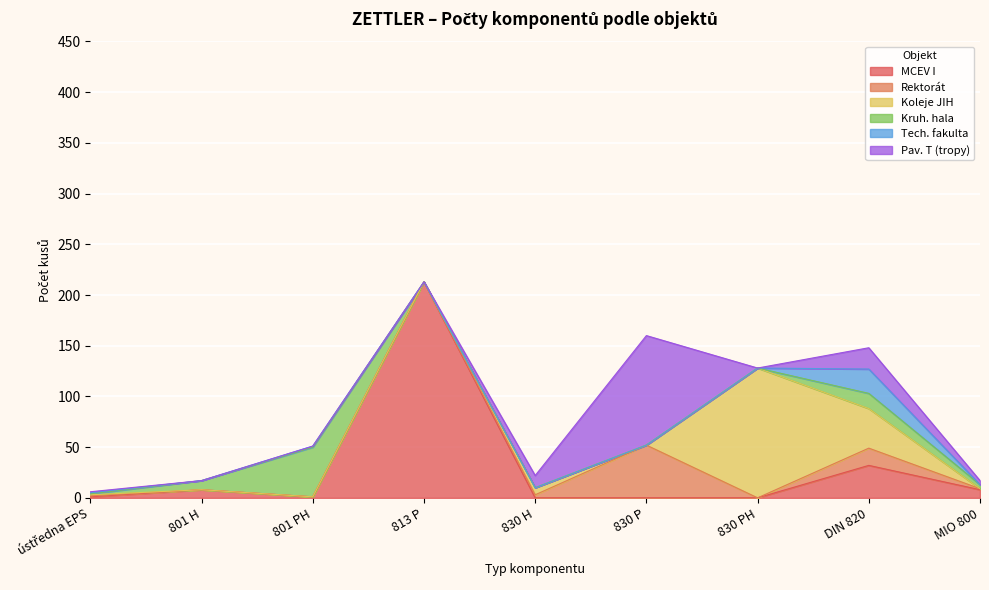

Where is Kruh. hala nearest to the value 24?

DIN 820